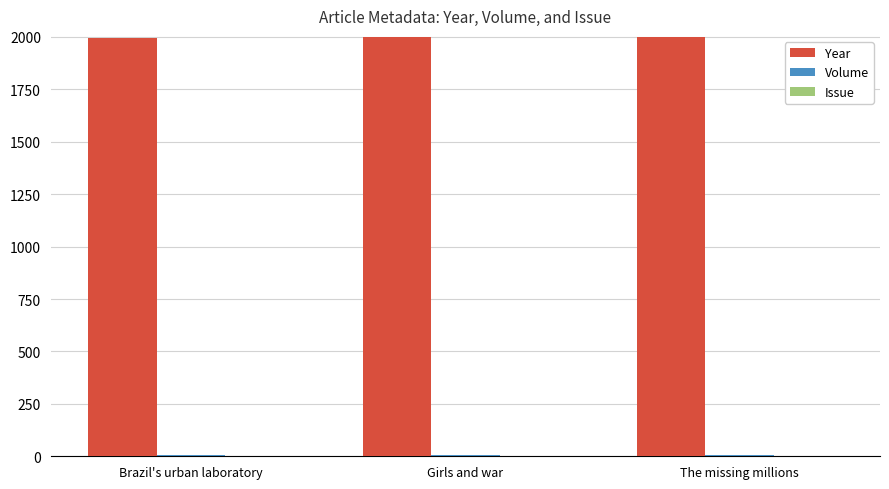

Is it true that Year equals 1998 at The missing millions?

True